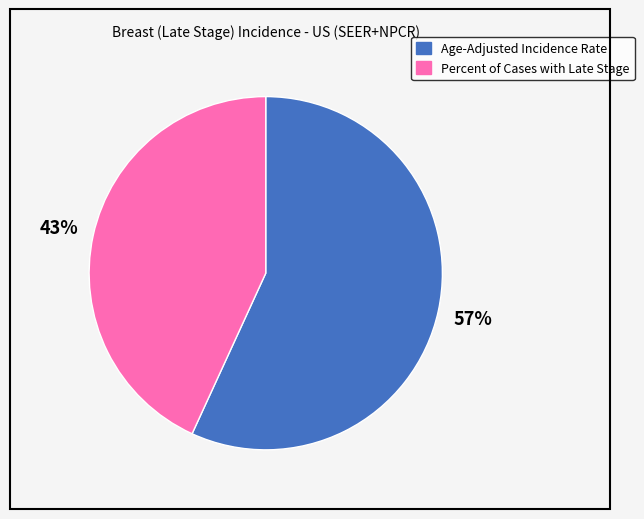

What is the ratio of the value at Percent of Cases with Late Stage to the value at Age-Adjusted Incidence Rate?

0.8